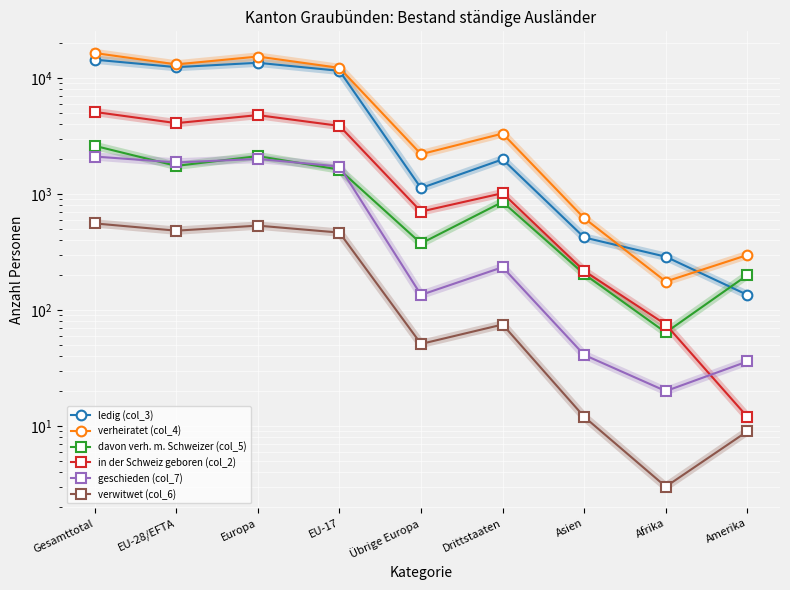

At which label does davon verh. m. Schweizer (col_5) first exceed 855?

Gesamttotal